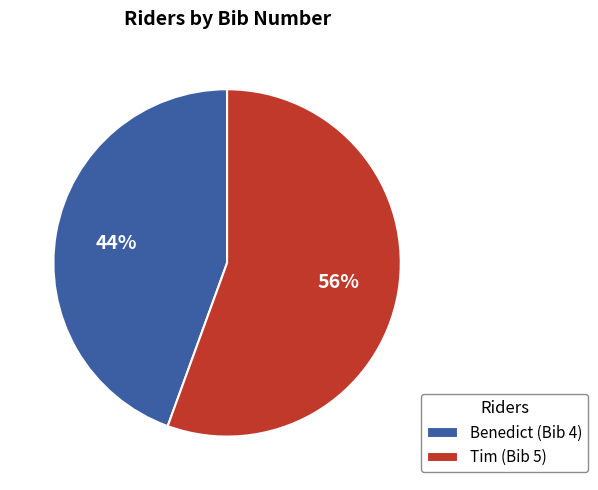

What percentage is the Tim slice, to the nearest percent?

56%